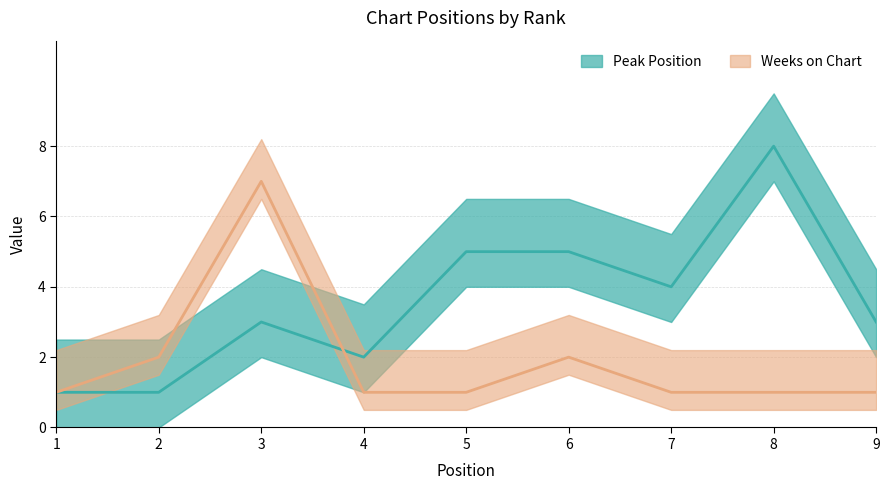

Which series has the widest spread of values?

Peak Position